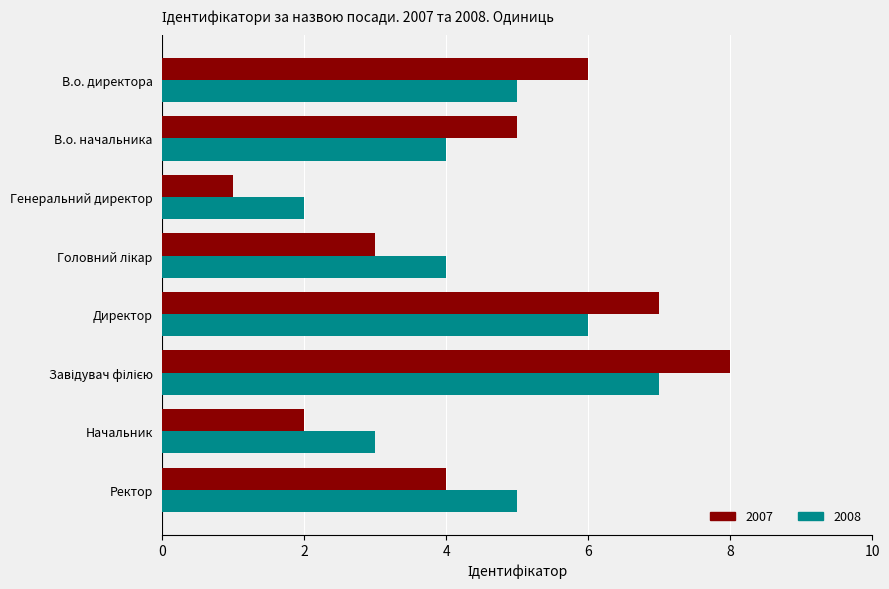

Read the 2007 value at В.о. директора.

6